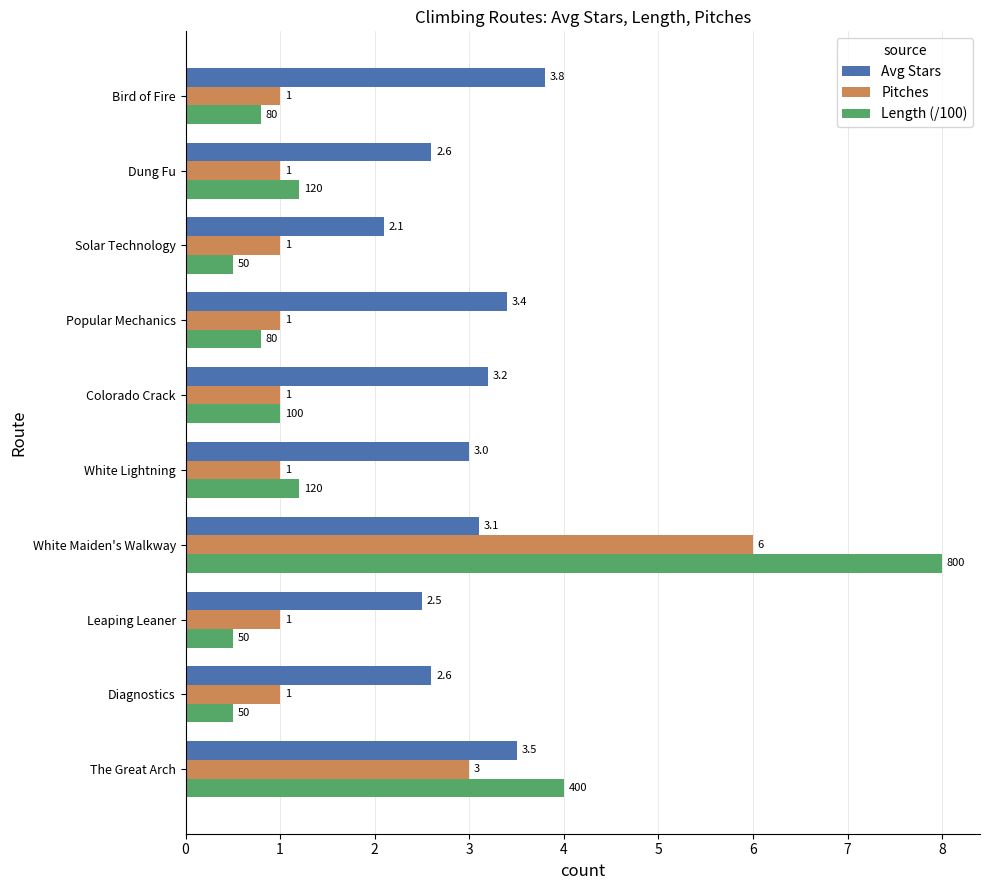

What is the spread (max minus min) of values at White Lightning?

2.0